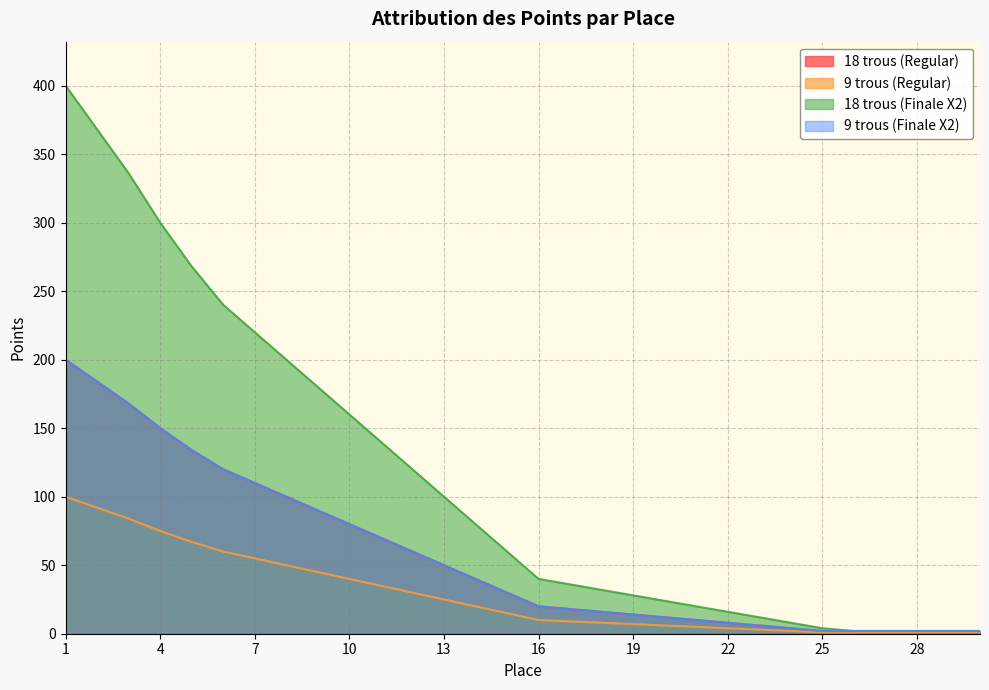

What is the difference between the maximum and minimum values in the 9 trous (Finale X2) series?

198